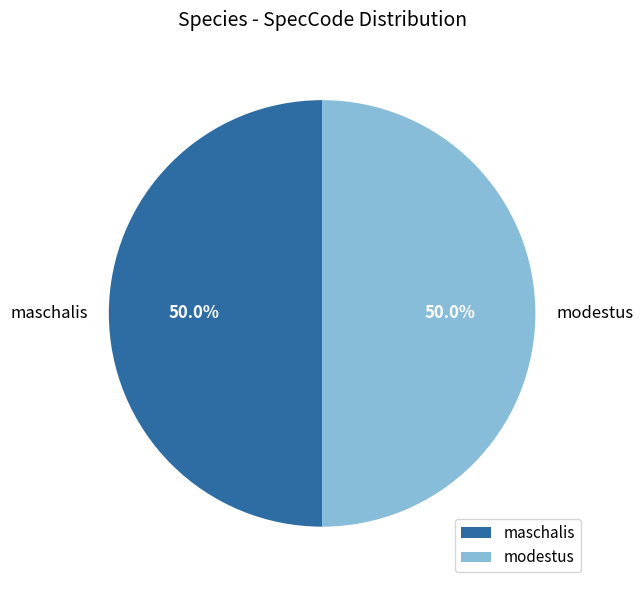

How many slices are in this pie chart?

2